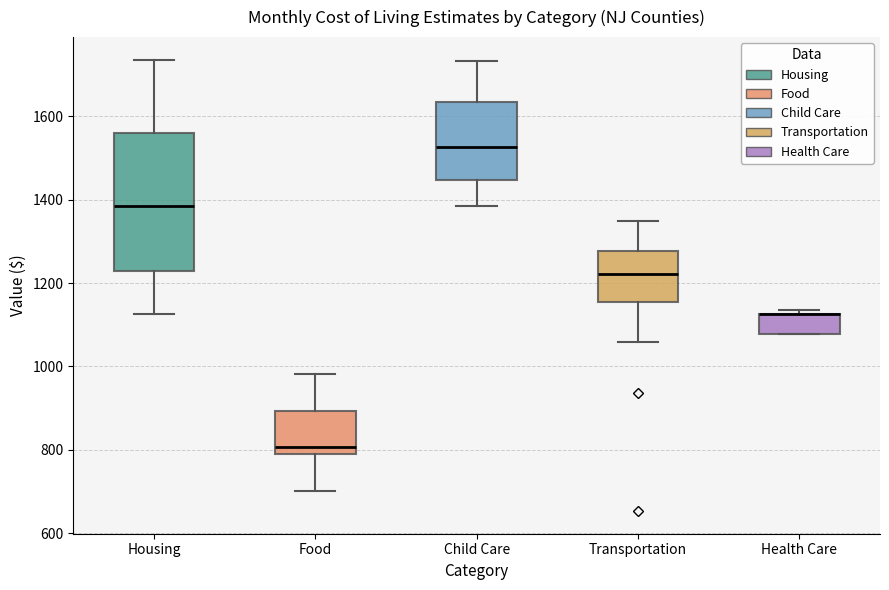

Comparing the boxes themselves (not the whiskers), which one is the tallest?

Housing